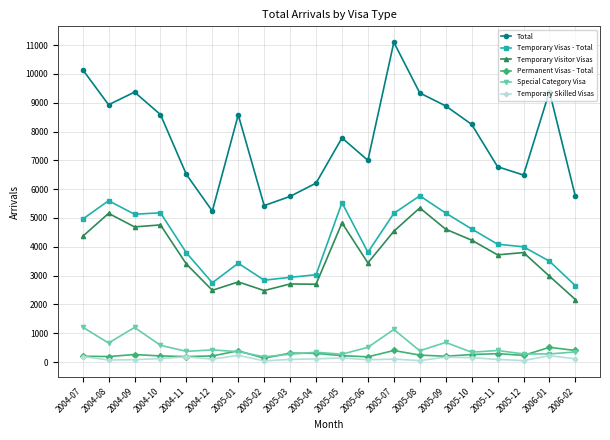

What is the difference between the maximum and second lowest values in the Permanent Visas - Total series?

330